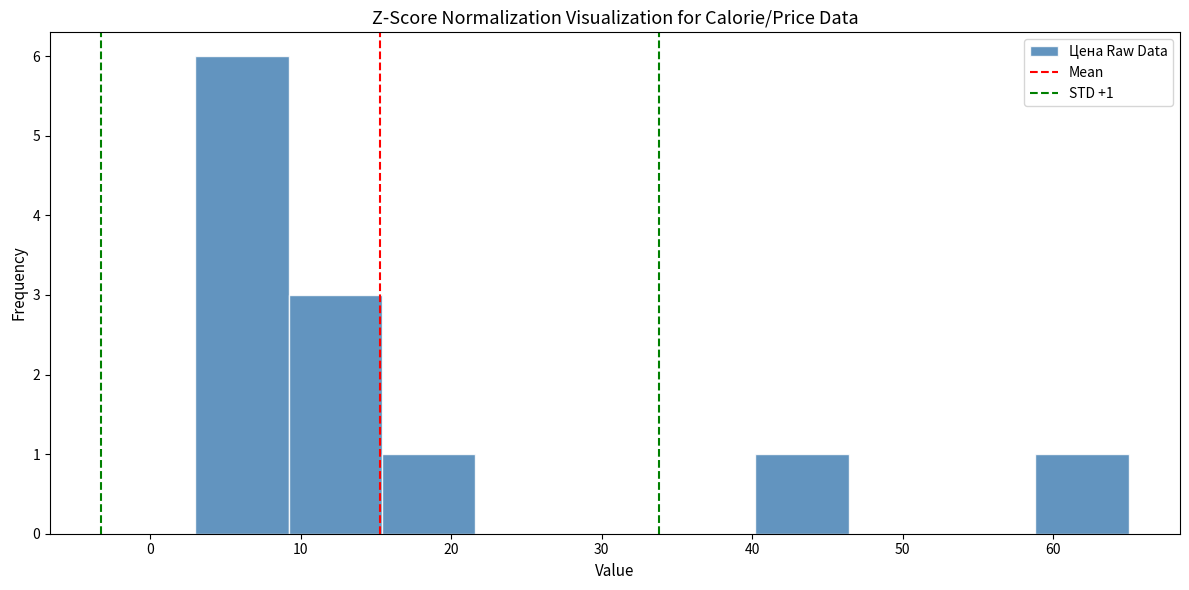

Which range on the x-axis has the tallest bar?

3.0 to 9.2